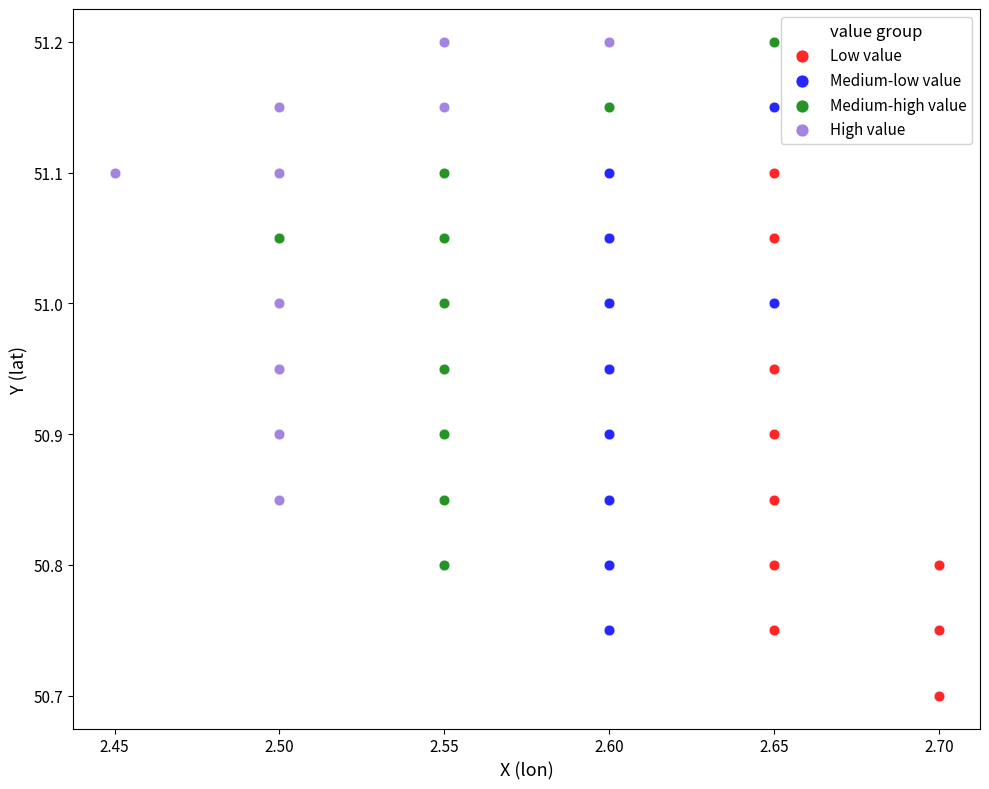

Which series contains the lowest Y value?

Low value